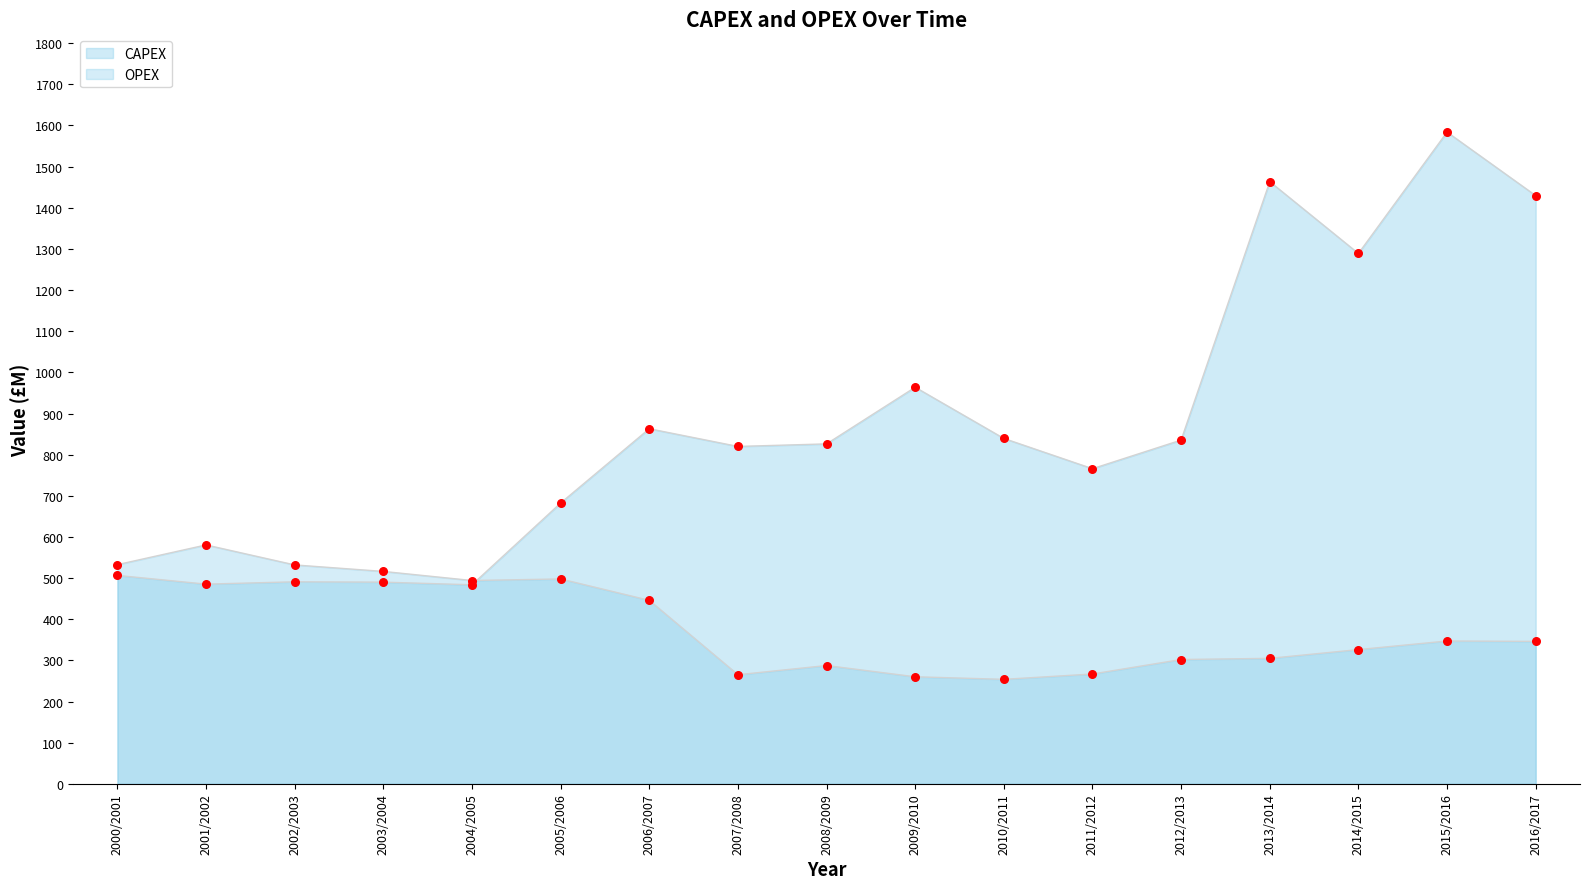

Which series contains the highest Y value?

CAPEX